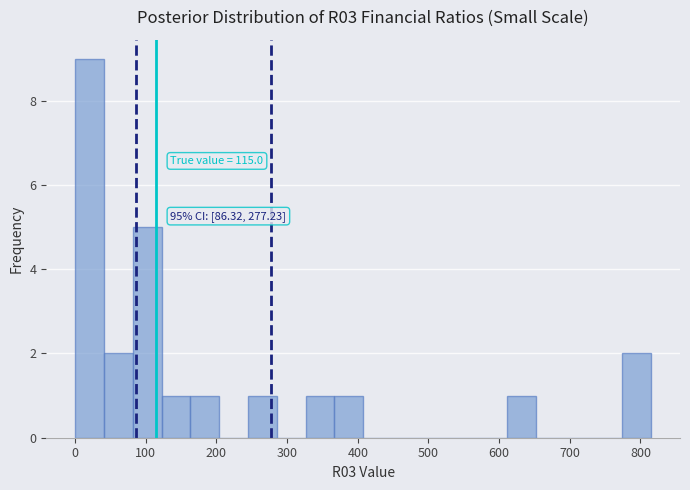

Over which range of the x-axis is the bar tallest?

0 to 40